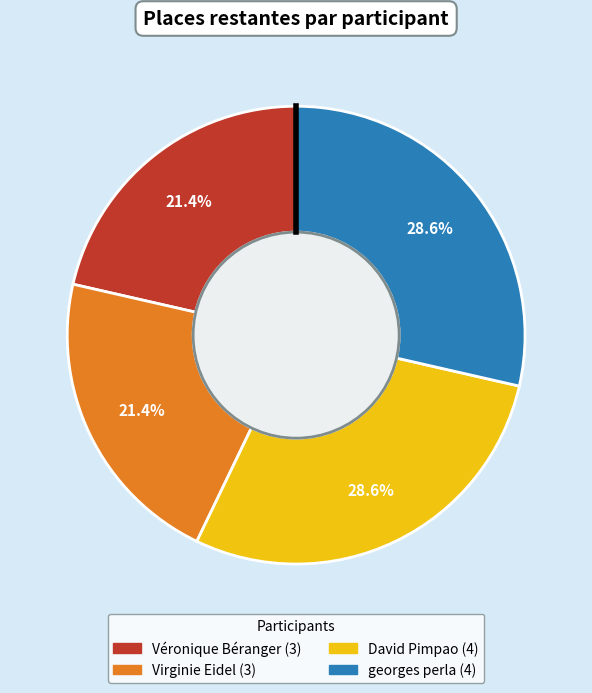

How much of the chart is everything except georges perla?

71.4%